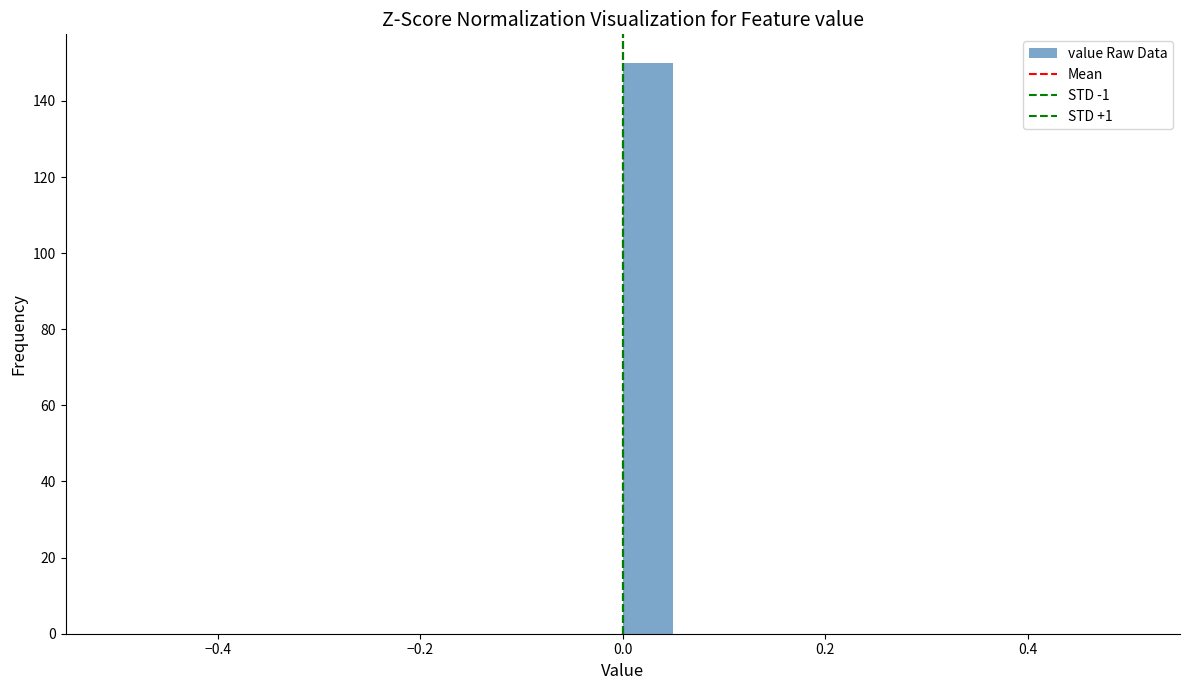

Read against the x-axis, roughly where is the centre of the tallest bar?

0.02